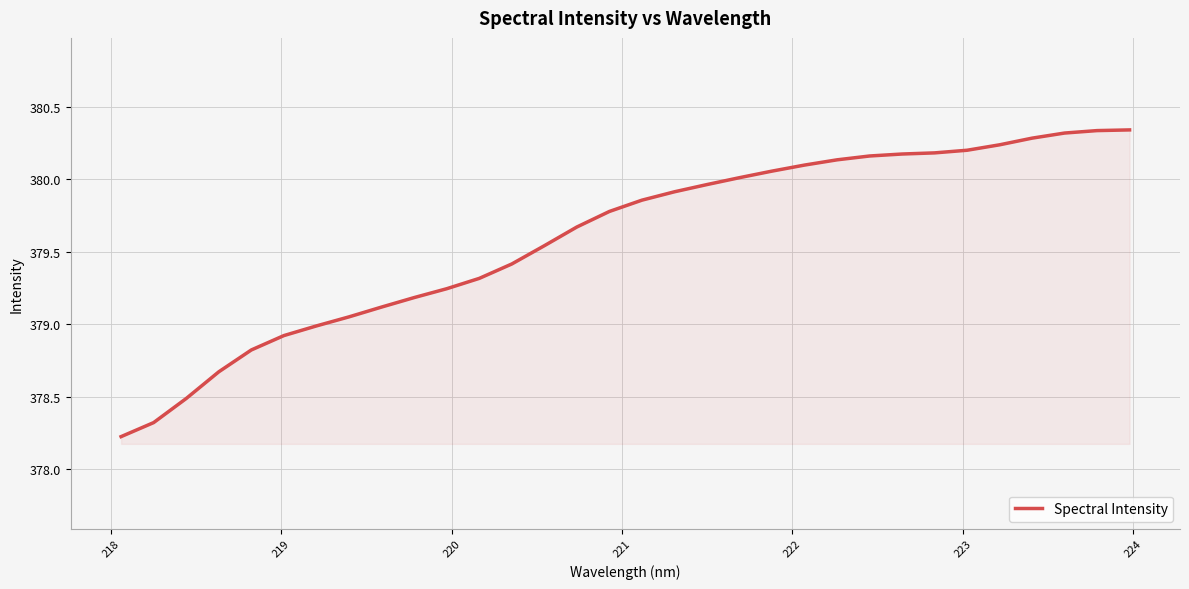

What is the difference between the maximum and minimum values?

2.1